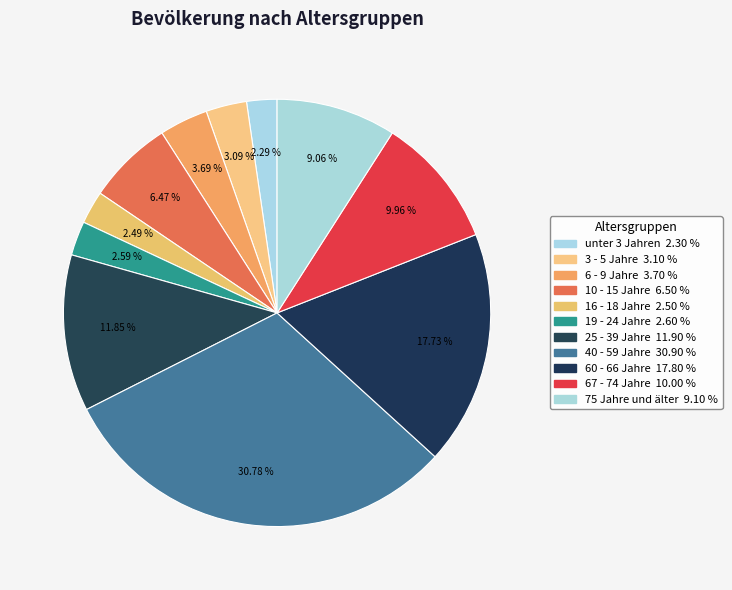

How much of the chart is everything except 10 - 15 Jahre?

93.5%